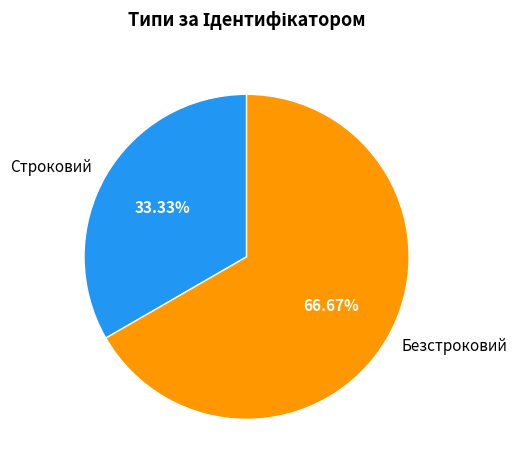

True or false: Строковий accounts for 33% of the total.

True